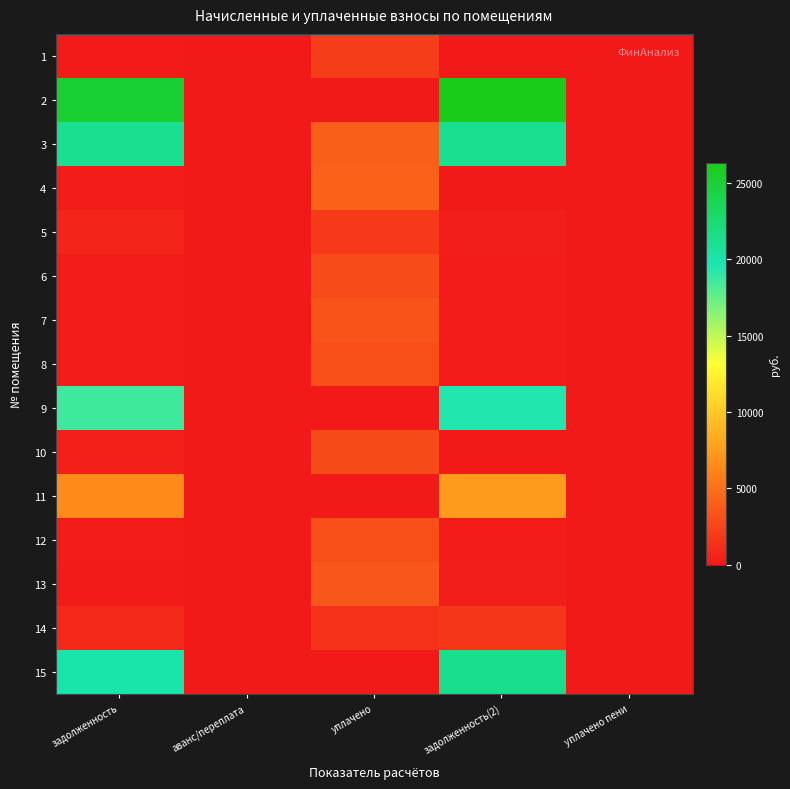

Which has a higher value, уплачено пени or задолженность?

задолженность